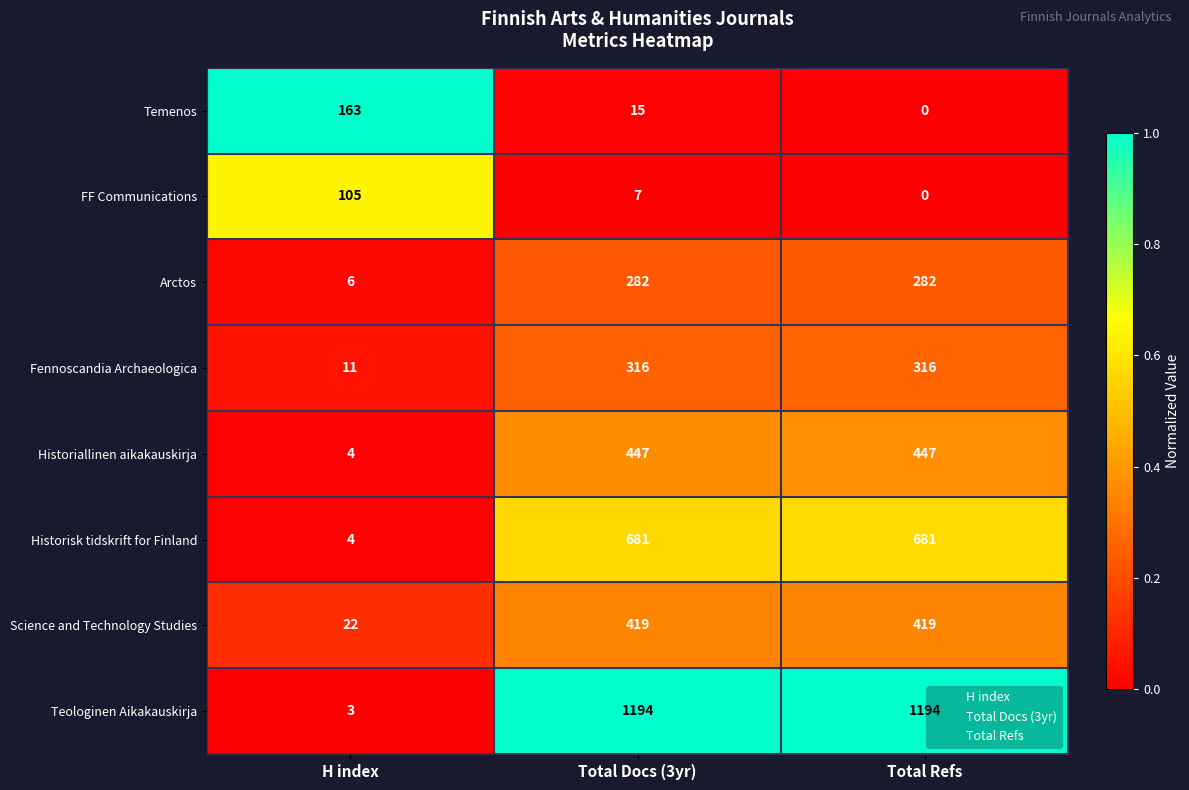

Which series has the widest spread of values?

Teologinen Aikakauskirja